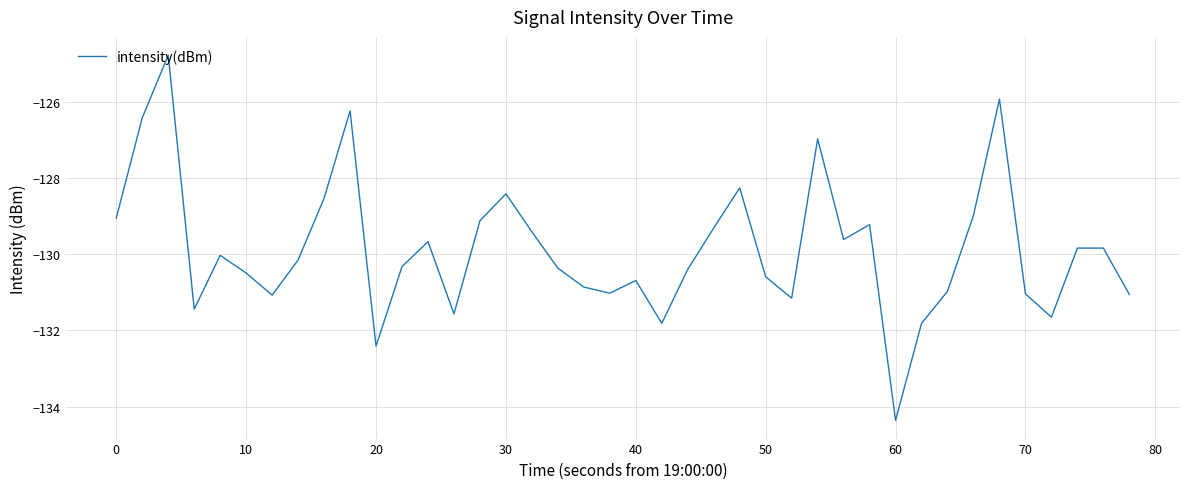

What is the difference between the maximum and minimum values?

9.6